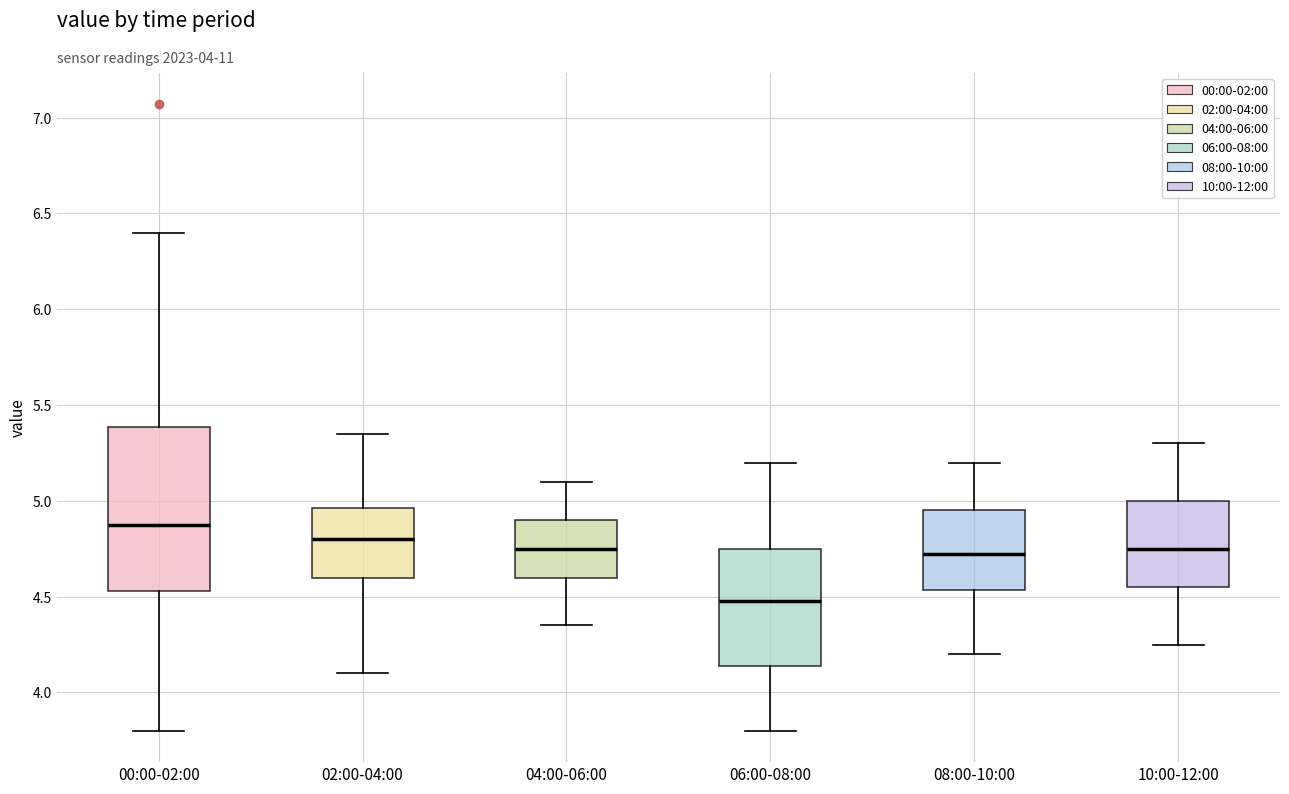

Comparing the boxes themselves (not the whiskers), which one is the tallest?

00:00-02:00